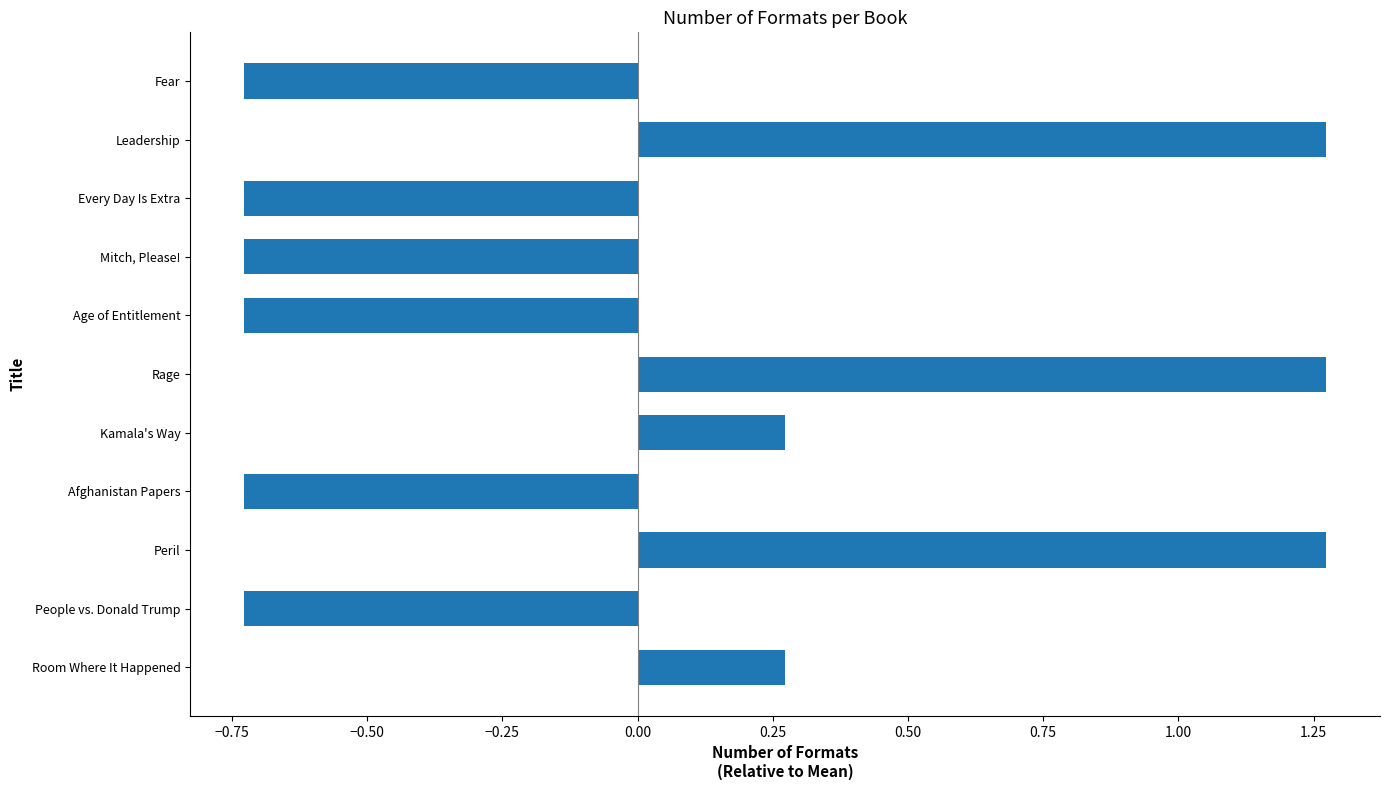

What is the difference between the second highest and second lowest values?

2.0